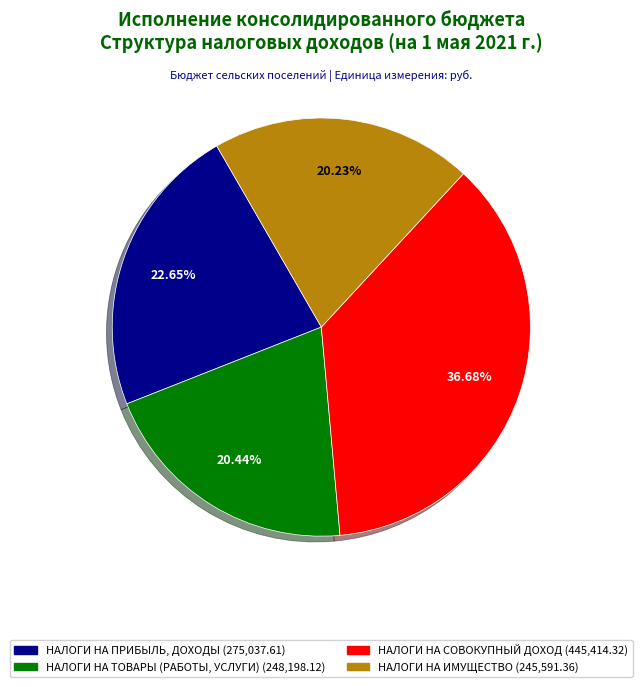

Which slice is the largest?

НАЛОГИ НА СОВОКУПНЫЙ ДОХОД